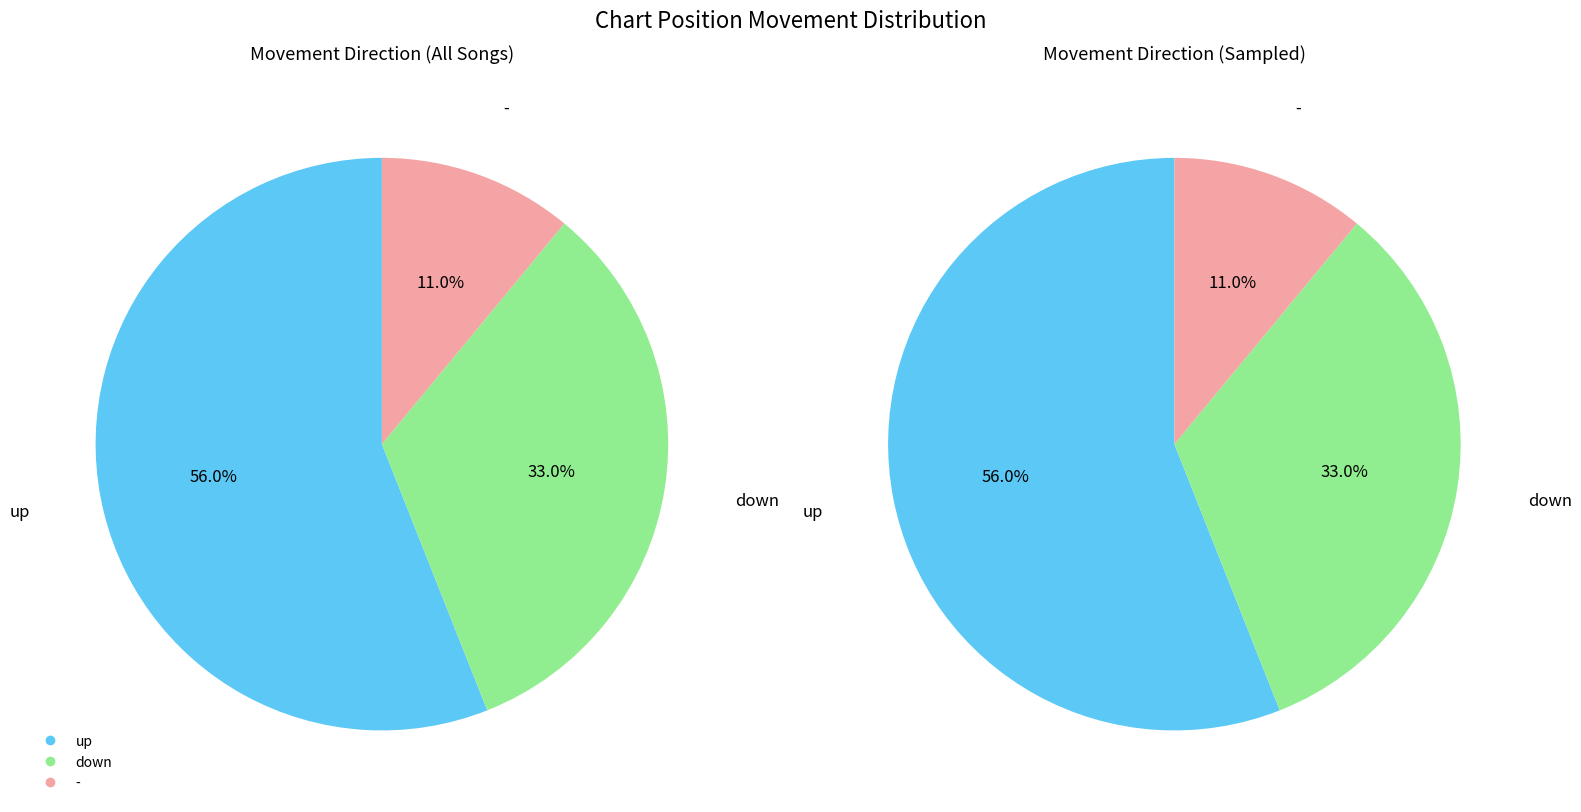

What is the change in value from down to -?

-22